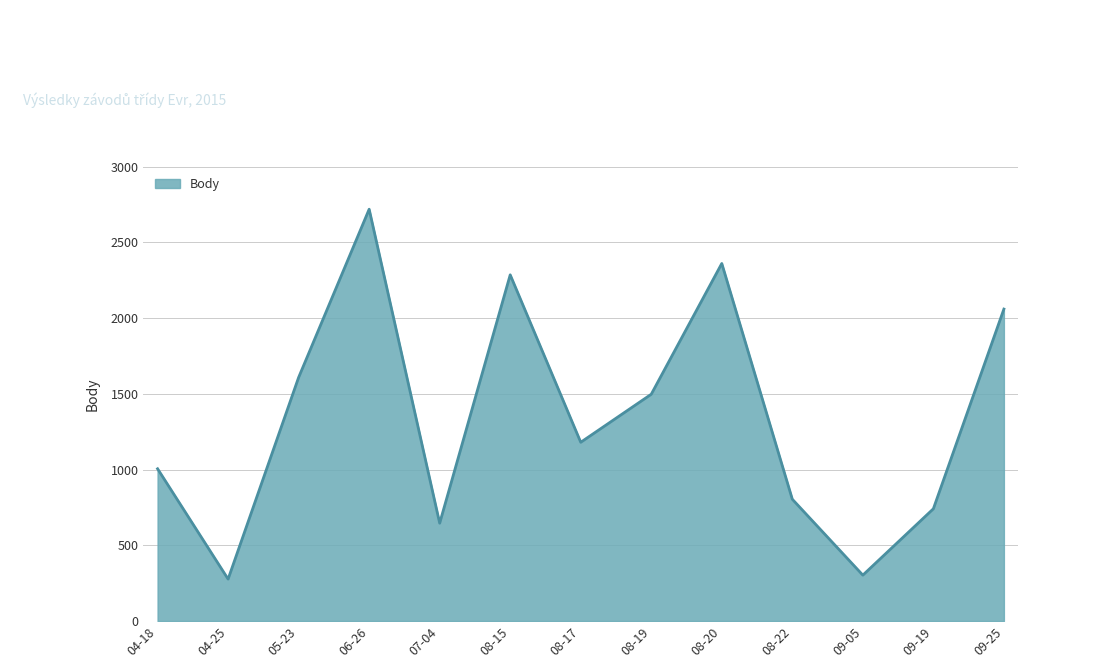

What is the difference between the maximum and minimum values?

2441